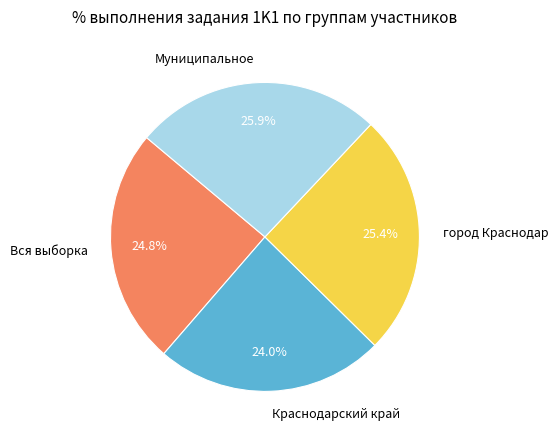

Approximately how many times larger is the value at Вся выборка compared to Муниципальное?

1.0